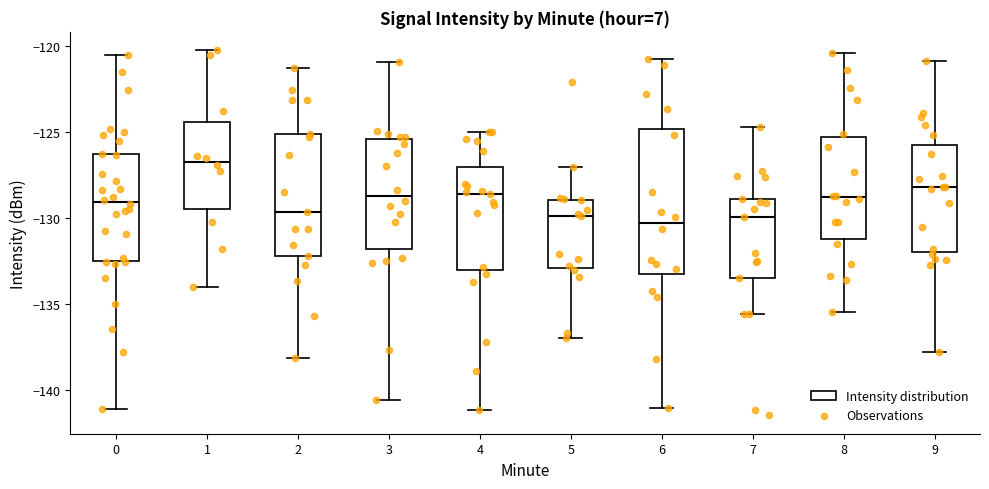

Which box is the tallest, from its lower edge to its upper edge?

6